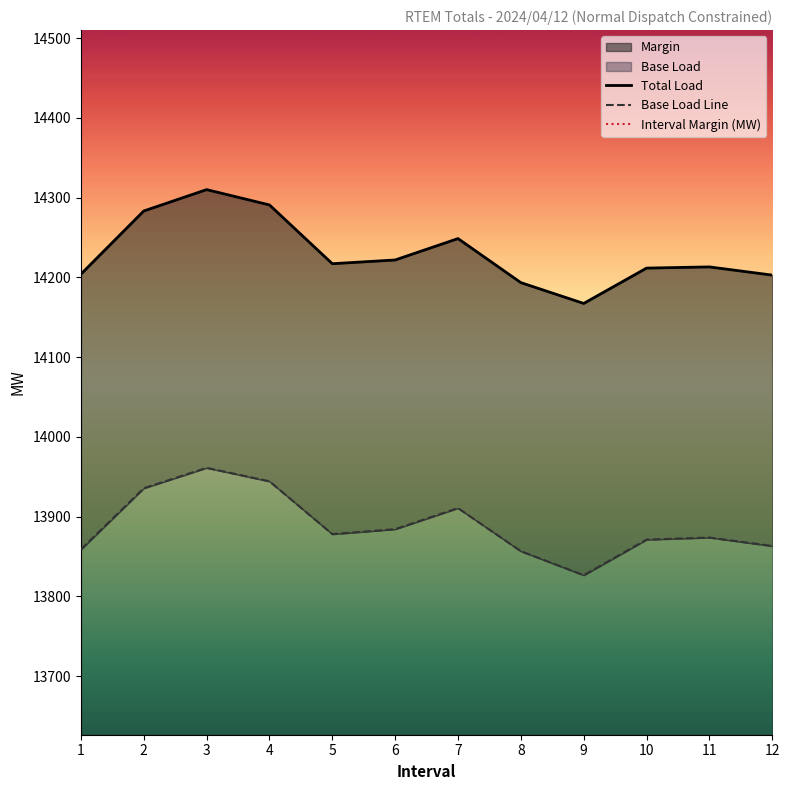

What is the total value across all series at 11?

28426.4